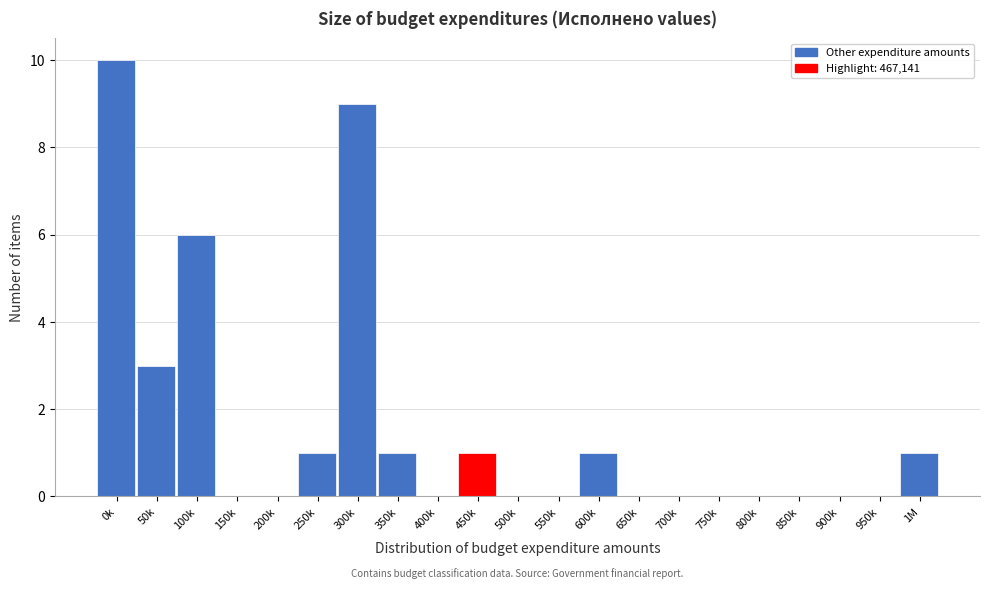

Reading right to left, what are all the values shown in this chart?

1M=1	950k=0	900k=0	850k=0	800k=0	750k=0	700k=0	650k=0	600k=1	550k=0	500k=0	450k=1	400k=0	350k=1	300k=9	250k=1	200k=0	150k=0	100k=6	50k=3	0k=10